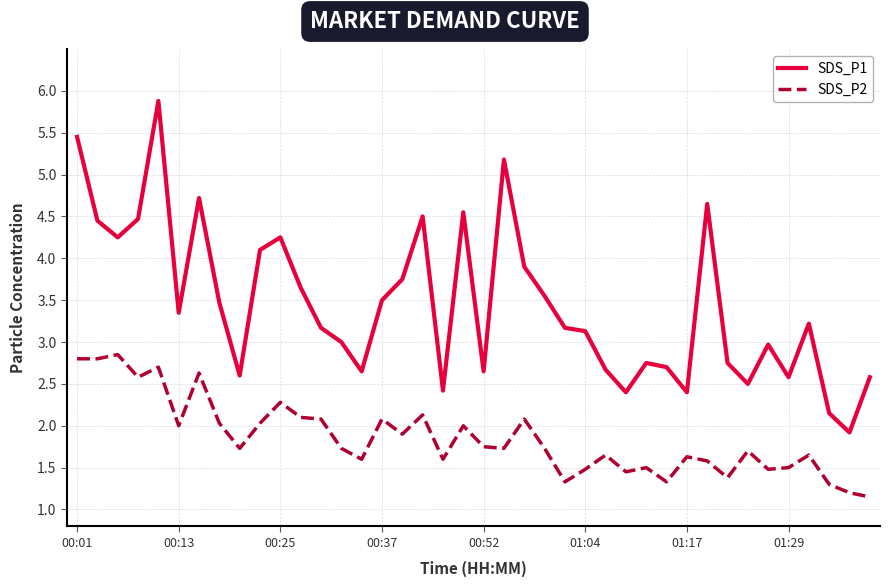

Rank the series by their maximum value, from lowest to highest.

SDS_P2, SDS_P1